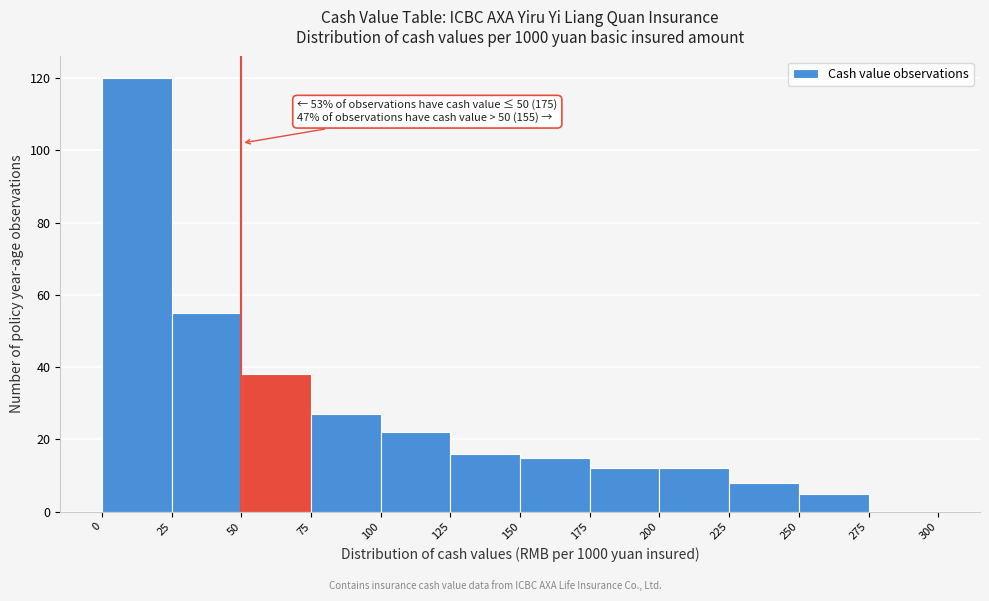

Which range on the x-axis has the tallest bar?

0 to 25